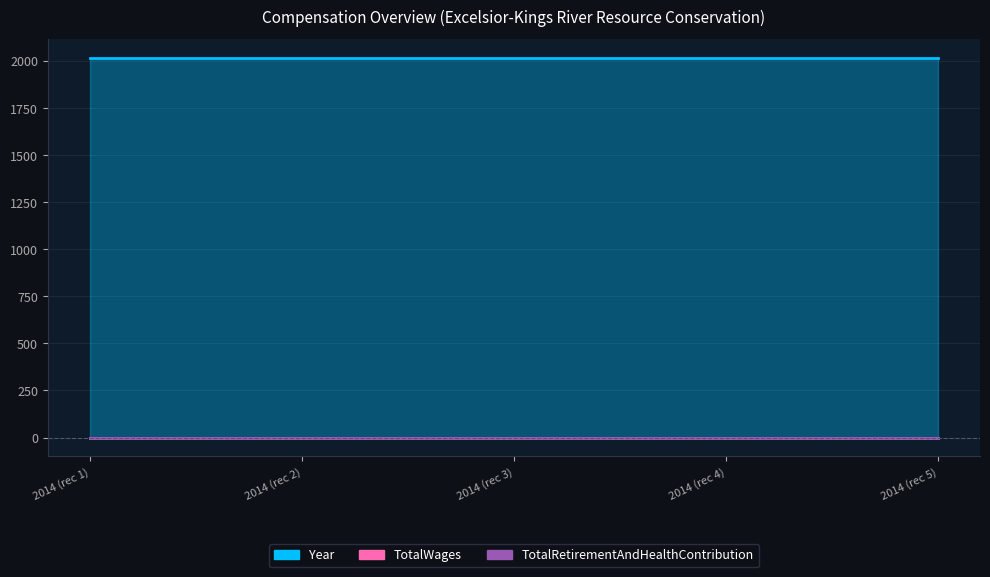

Which series has the widest spread of values?

Year